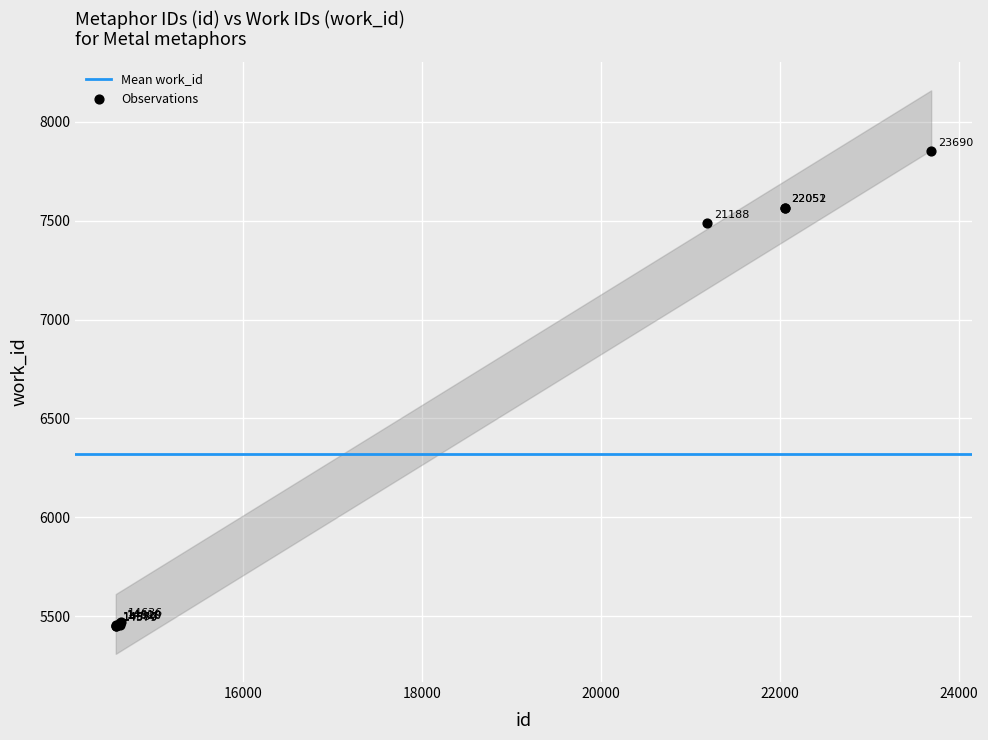

What Y value in the scatter plot is closest to 6650?

7486